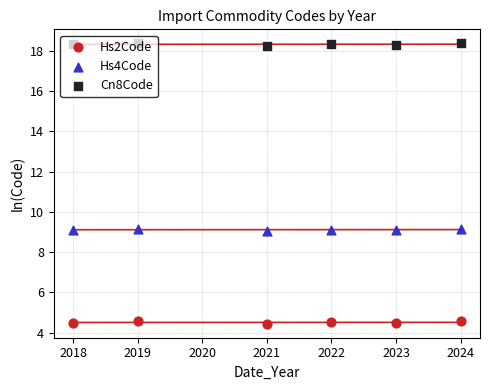

What are all the series names shown in the legend?

Hs2Code, Hs4Code, Cn8Code